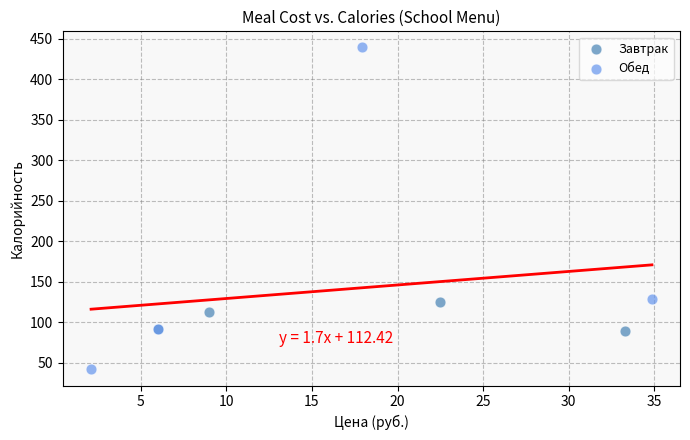

Which series reaches the minimum Y coordinate?

Обед